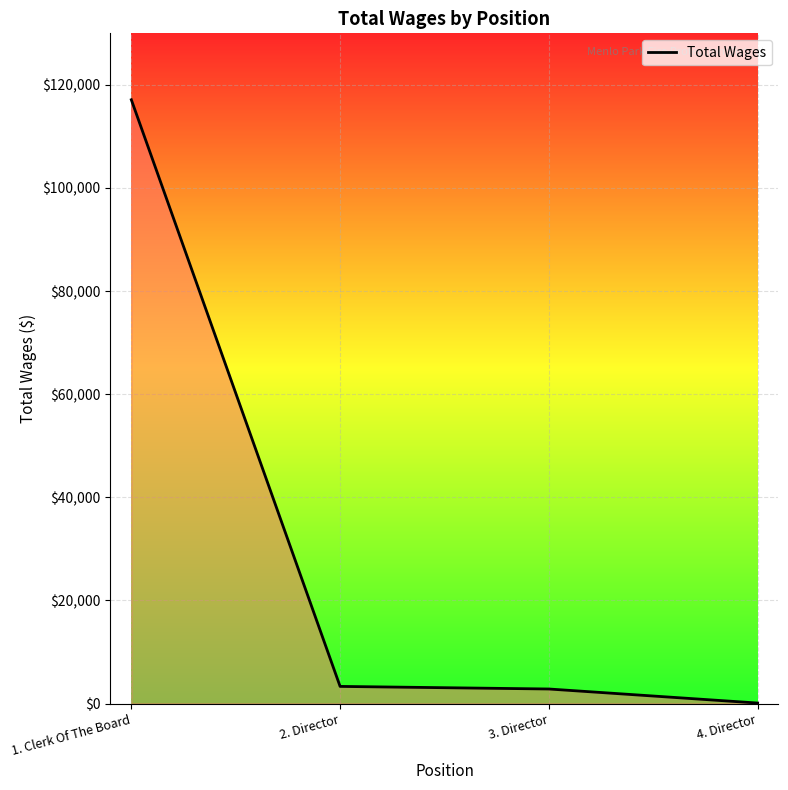

What is the difference between the values at 4. Director and 2. Director?

3226